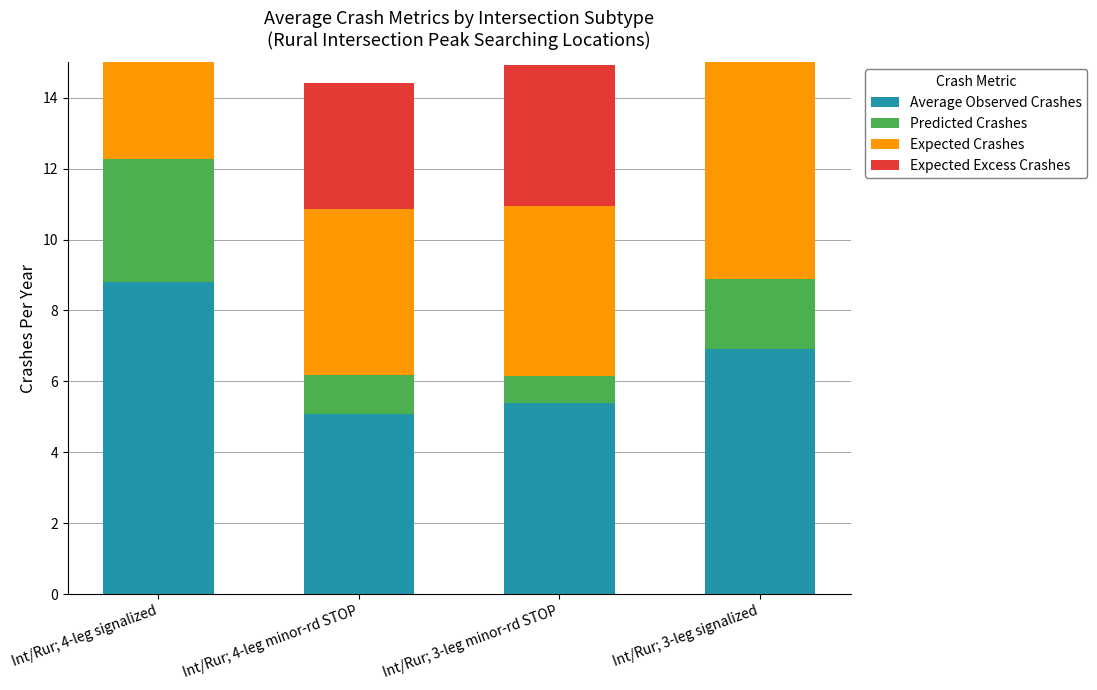

What is the smallest value displayed?

0.8